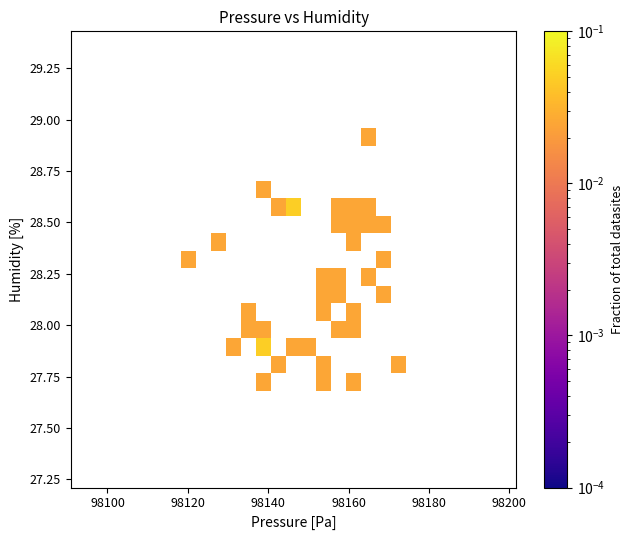

What is the range of X values (max minus min)?

50.9